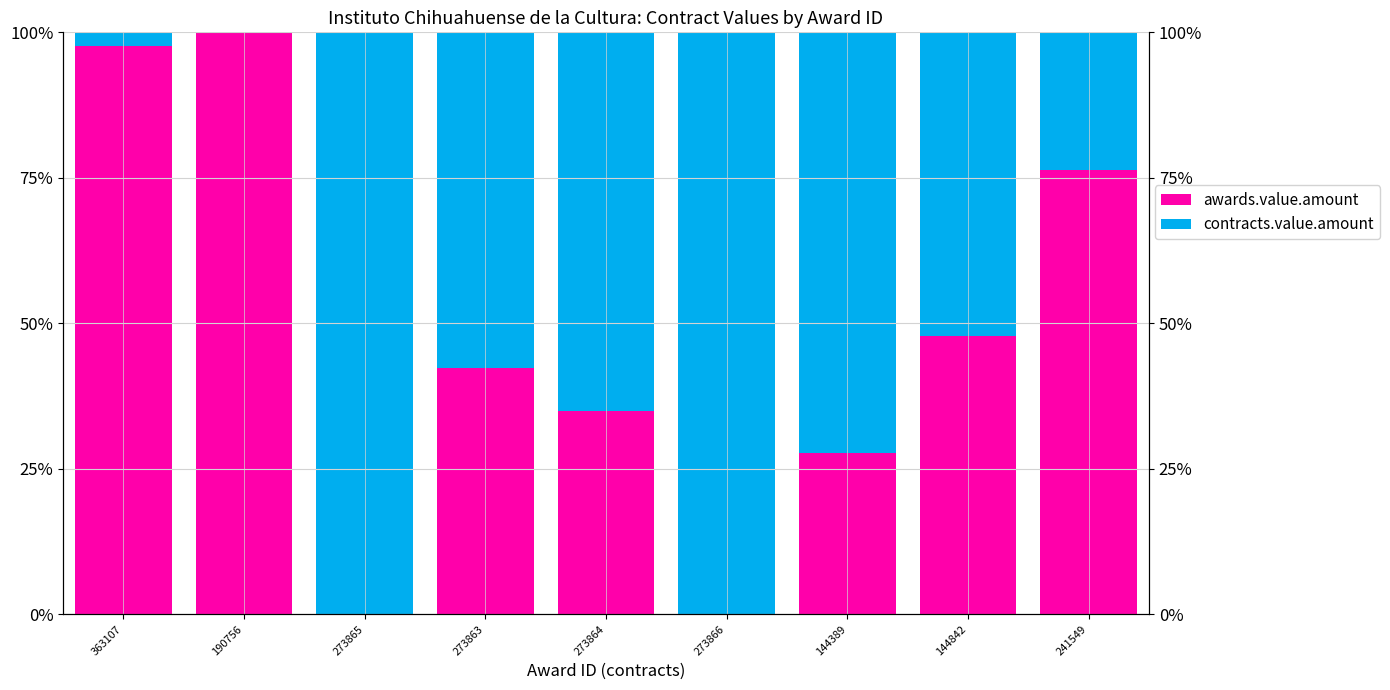

Is the value of contracts.value.amount at 190756 greater than the value of awards.value.amount at 144842?

No